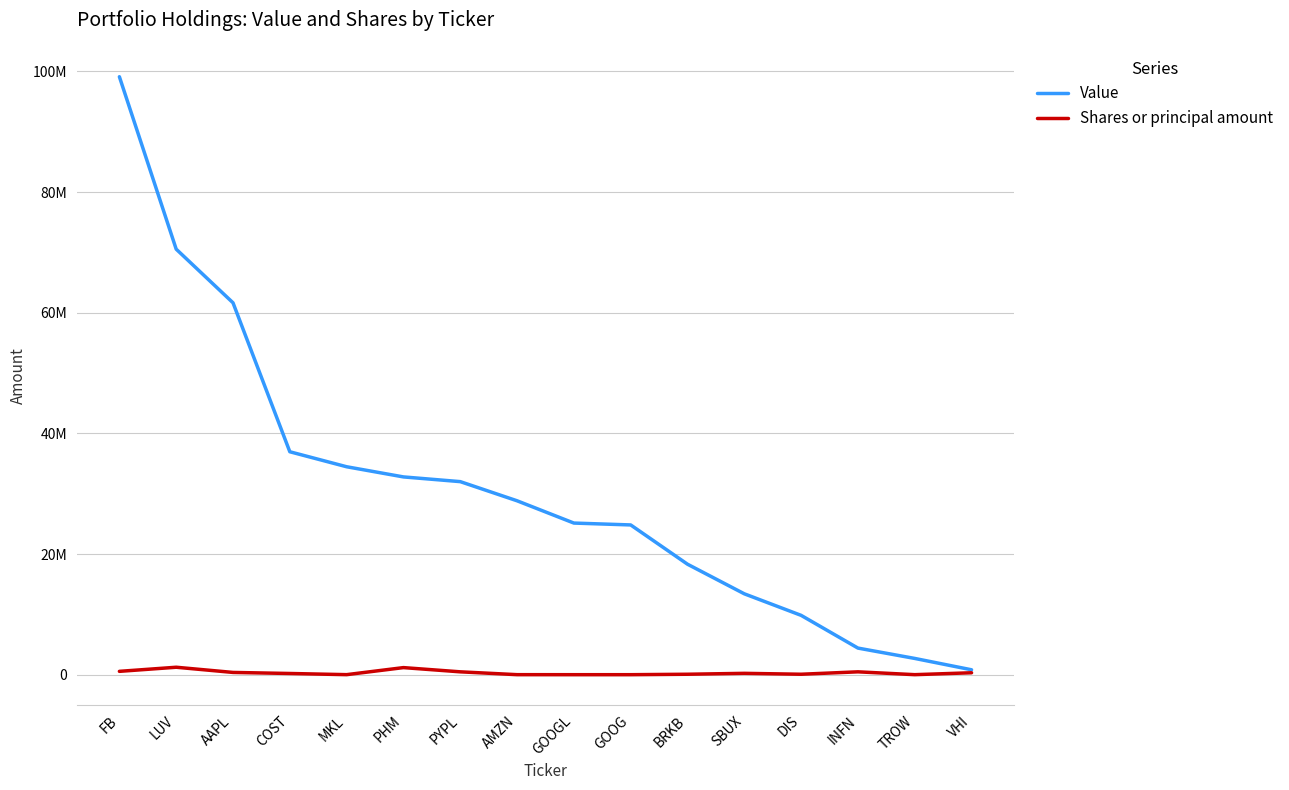

What are all the series names shown in the legend?

Value, Shares or principal amount